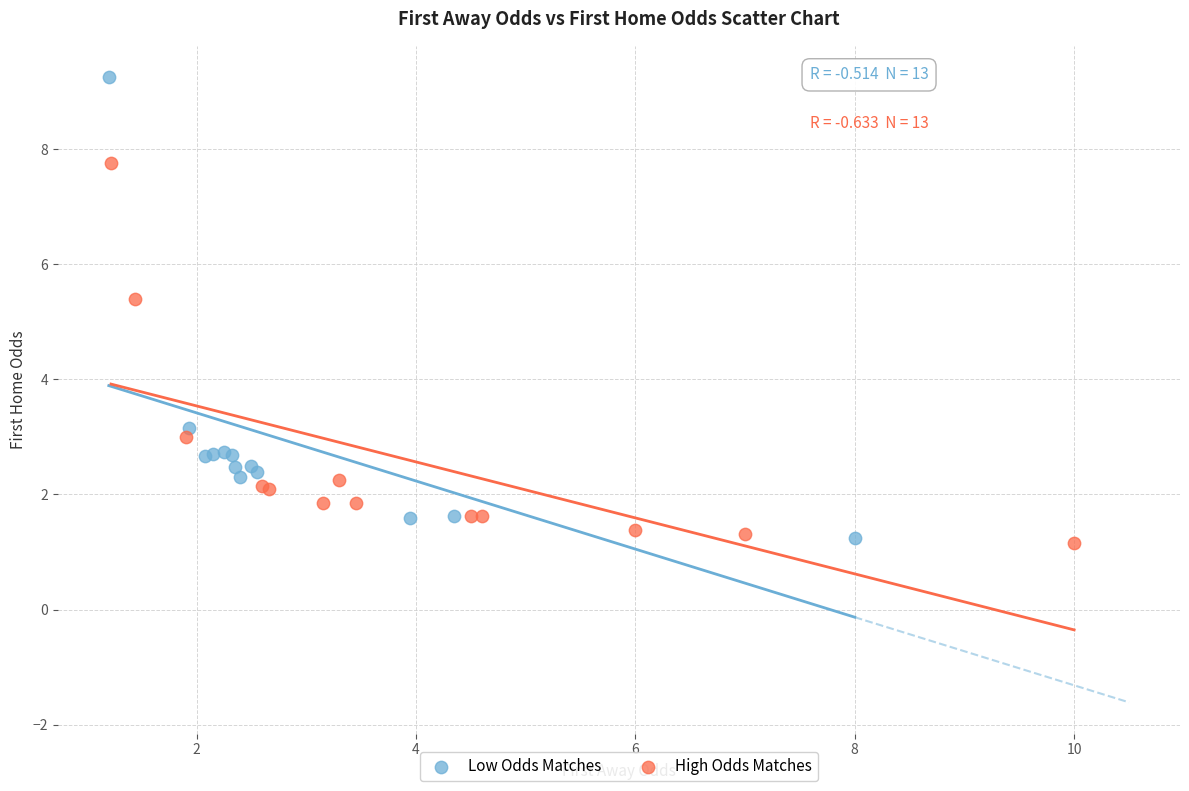

Which series contains the highest Y value?

Low Odds Matches